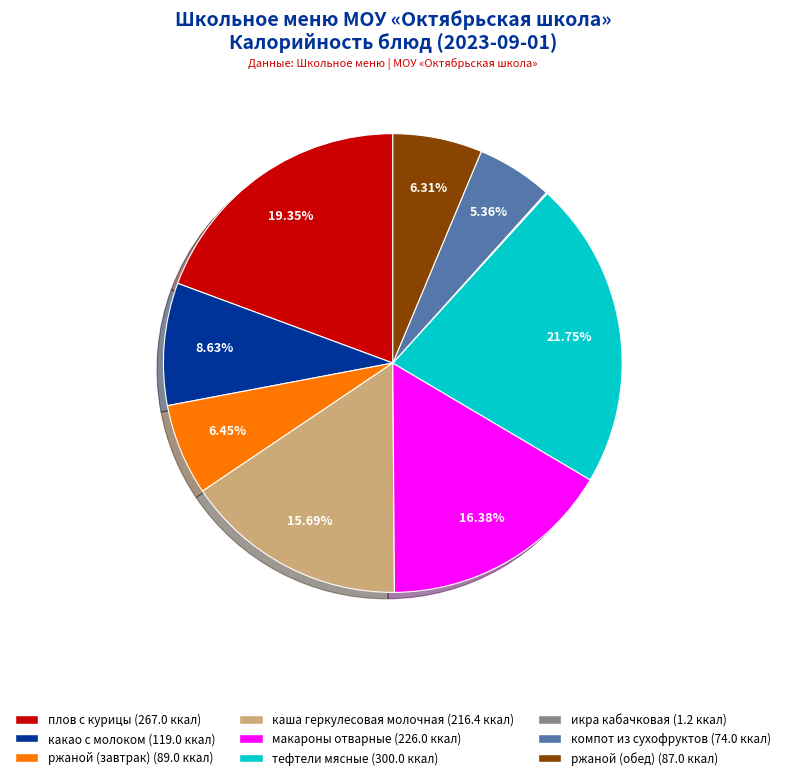

To the nearest percent, what is the difference between the тефтели мясные and плов с курицы slice percentages?

2%